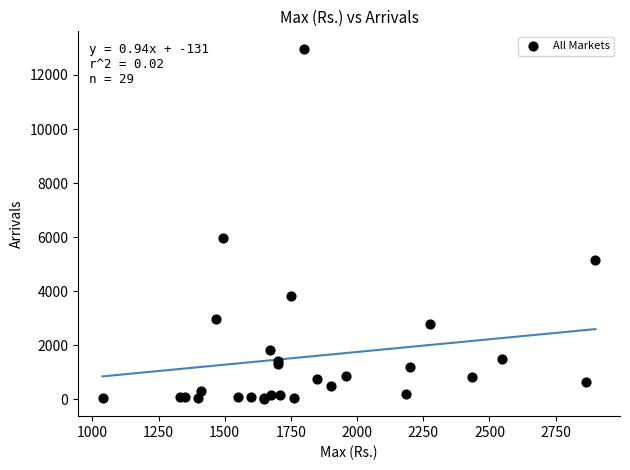

What Y value in the scatter plot is closest to 6494?

5956